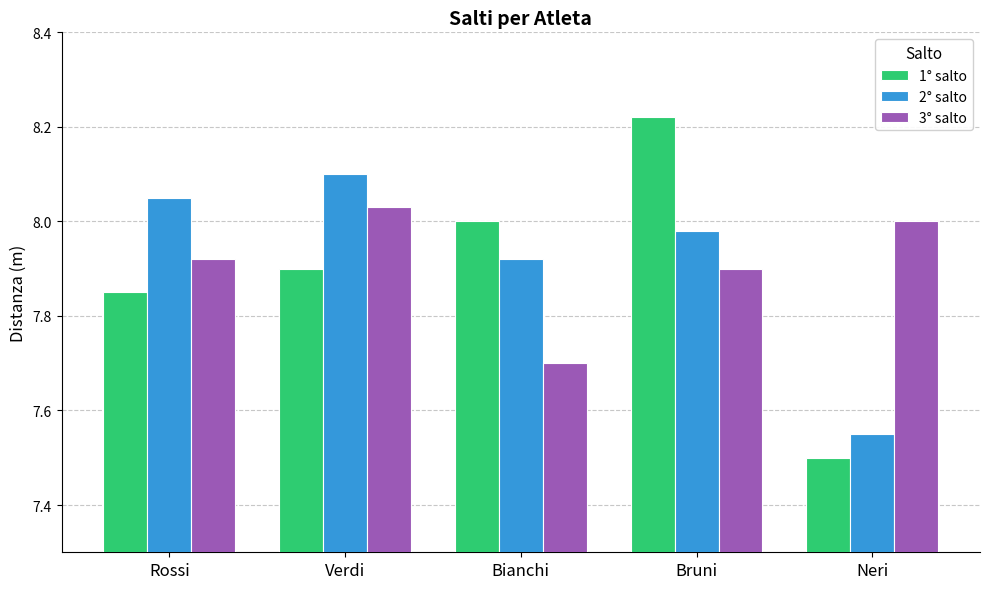

Count the 1° salto values in the range 7 to 8.

4